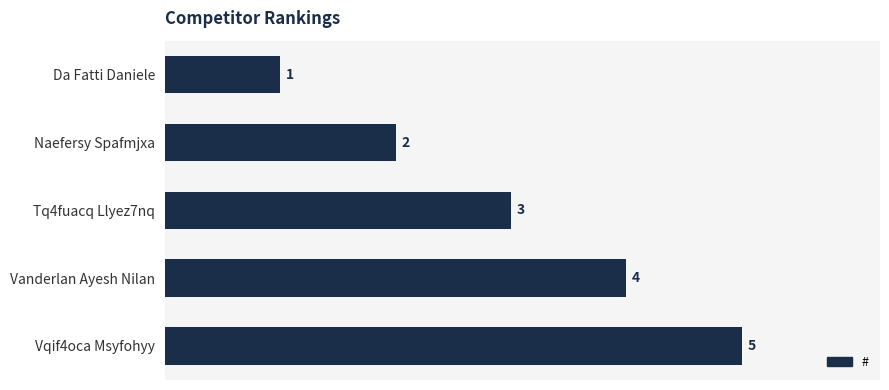

What is the difference between the values at Naefersy Spafmjxa and Vqif4oca Msyfohyy?

3